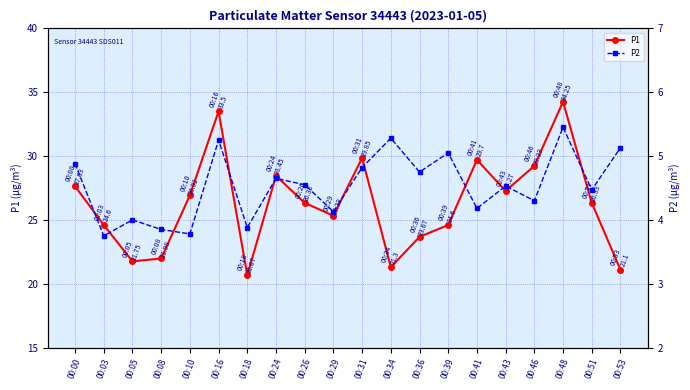

Reading left to right, what are all the values shown in this chart?

P1: 00:00=27.6	00:03=24.6	00:05=21.8	00:08=22.0	00:10=26.9	00:16=33.5	00:18=20.7	00:24=28.4	00:26=26.3	00:29=25.3	00:31=29.9	00:34=21.3	00:36=23.7	00:39=24.6	00:41=29.7	00:43=27.3	00:46=29.2	00:48=34.2	00:51=26.3	00:53=21.1
P2: 00:00=4.9	00:03=3.8	00:05=4.0	00:08=3.9	00:10=3.8	00:16=5.2	00:18=3.9	00:24=4.7	00:26=4.5	00:29=4.1	00:31=4.8	00:34=5.3	00:36=4.8	00:39=5.0	00:41=4.2	00:43=4.5	00:46=4.3	00:48=5.5	00:51=4.5	00:53=5.1